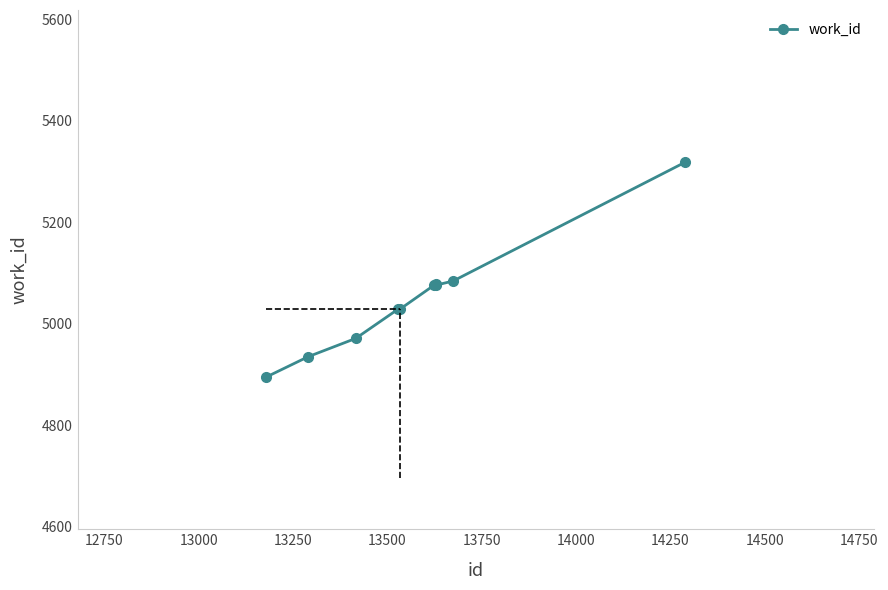

What is the average value?

5049